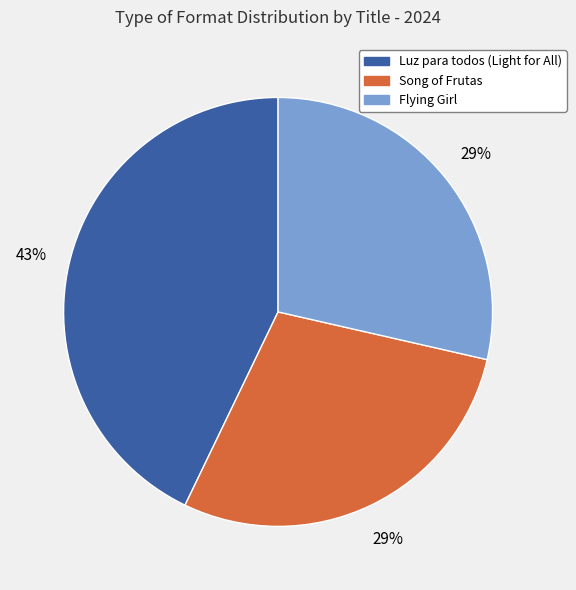

How many slices are in this pie chart?

3